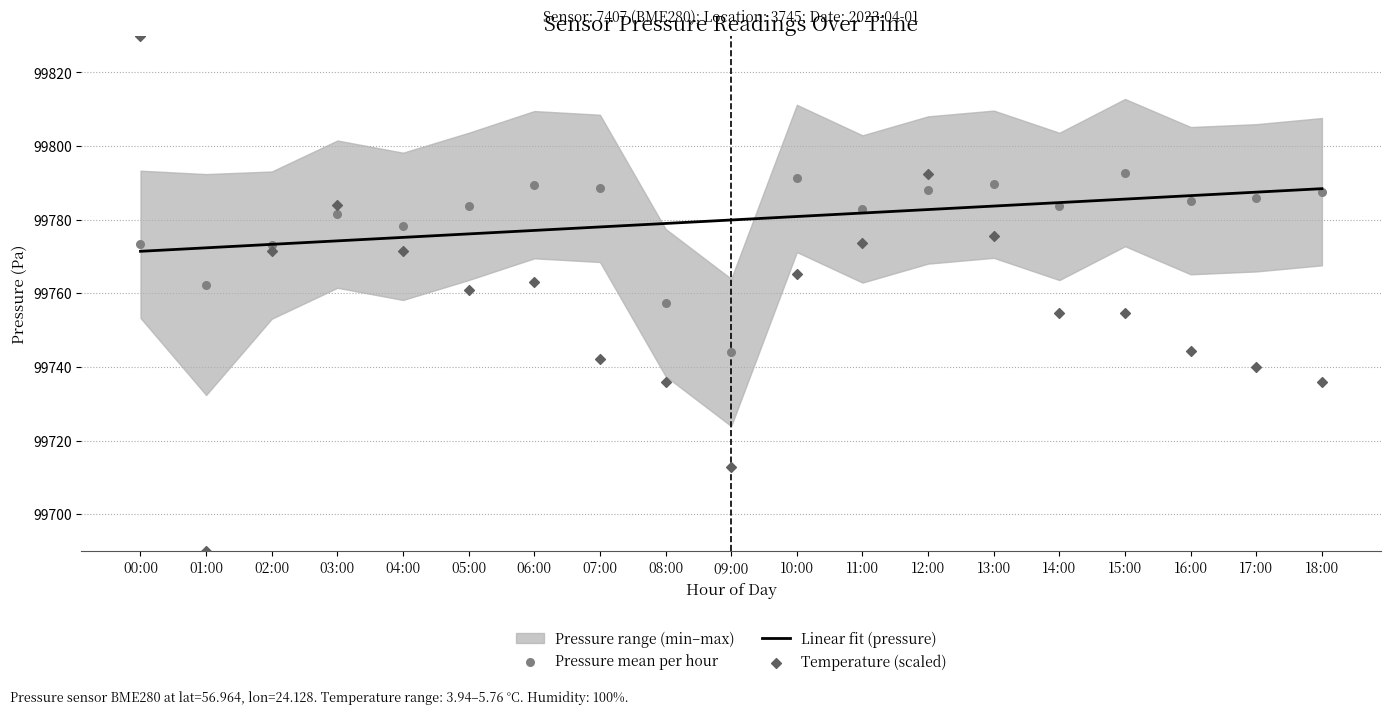

Which series reaches the maximum Y coordinate?

temperature